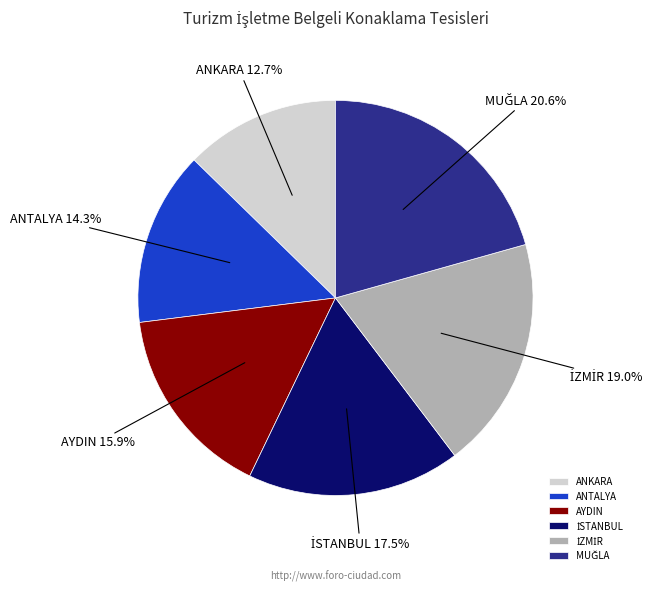

Does any single category account for the majority?

No